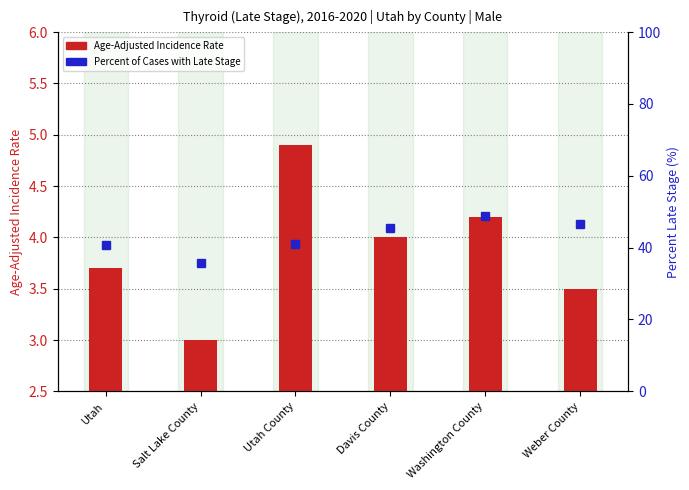

Count the values in the range 3 to 4.

4